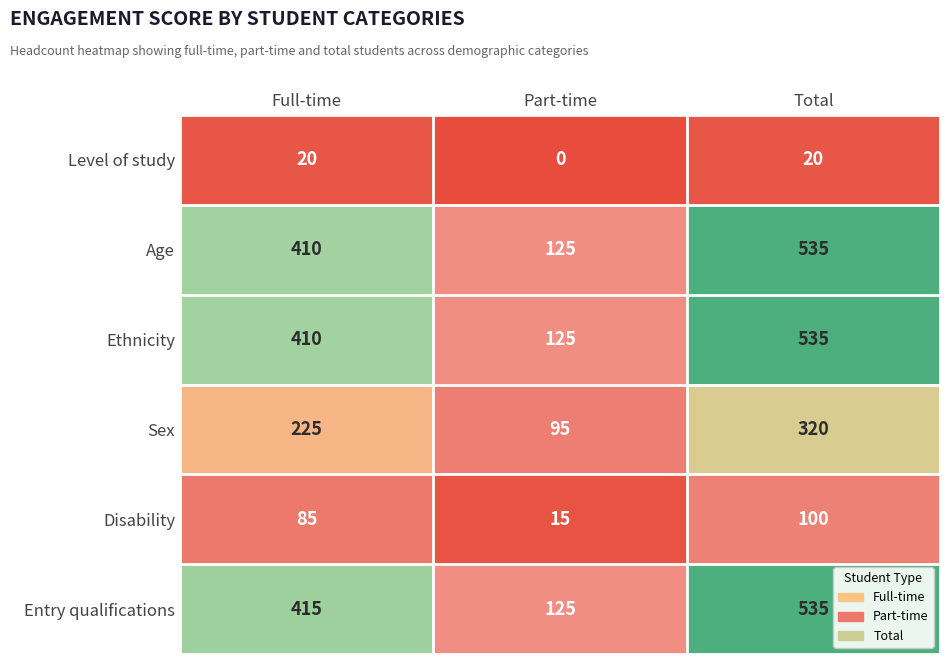

Count the Level of study values in the range 0 to 20.

3